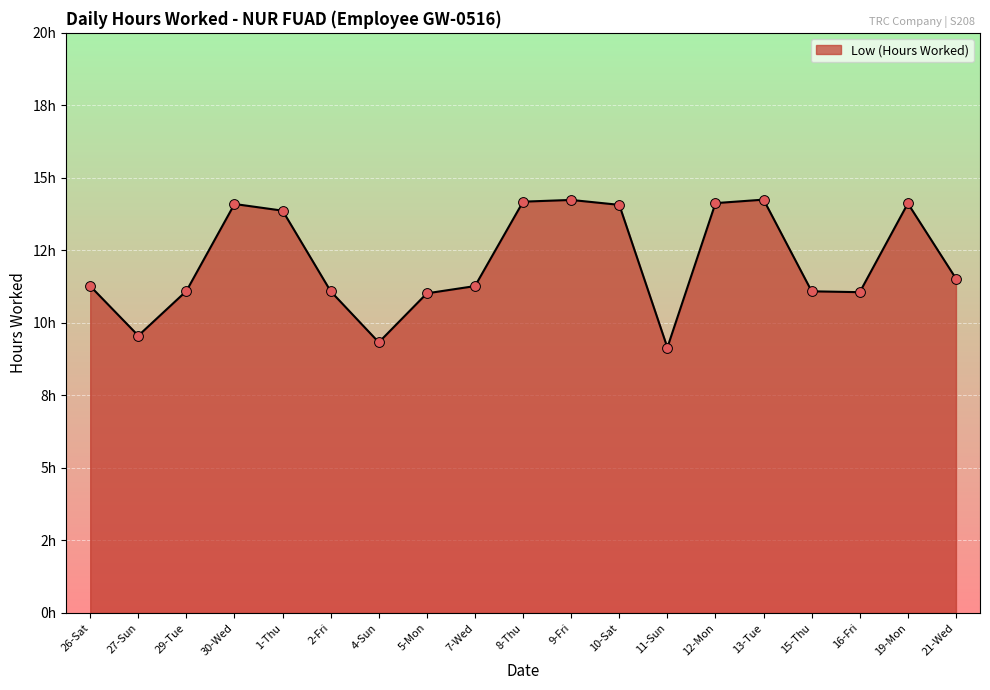

Which has a higher value, 16-Fri or 9-Fri?

9-Fri